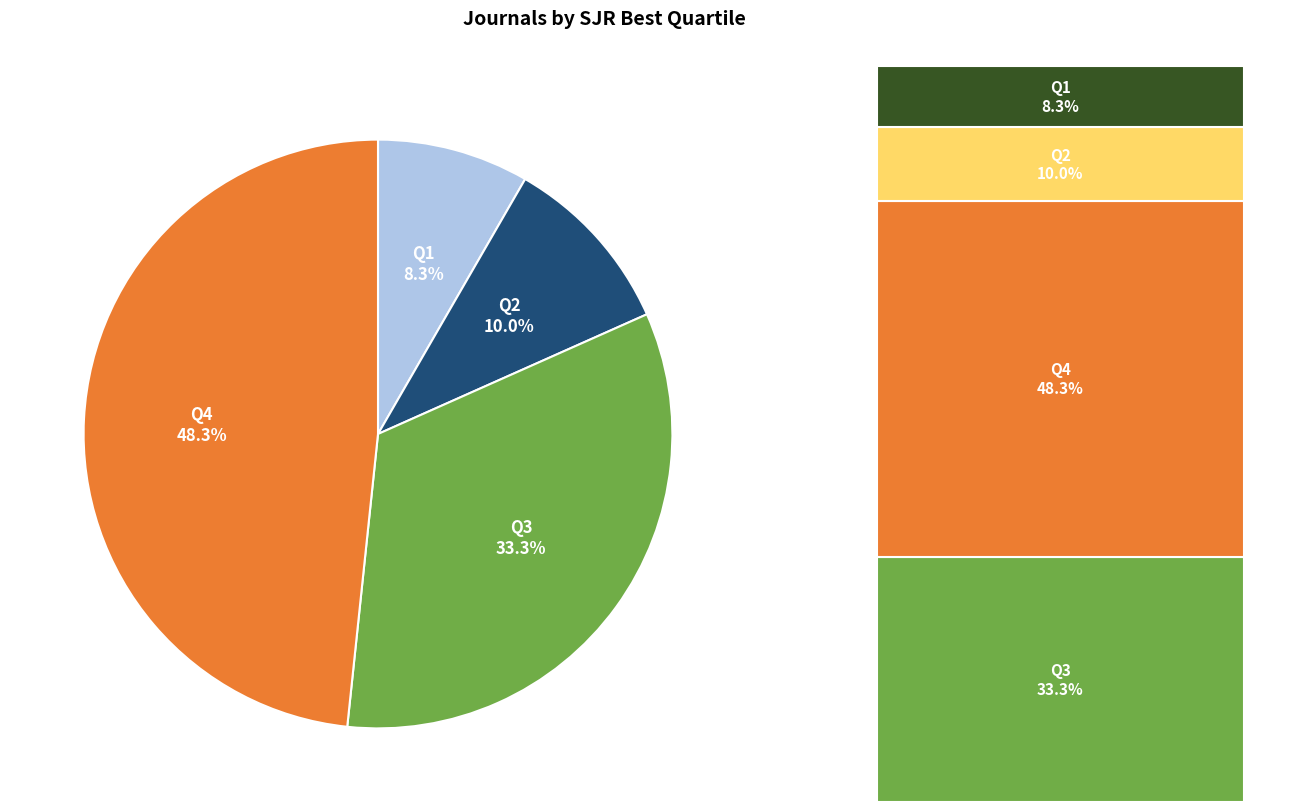

Which slice is the smallest?

Q1